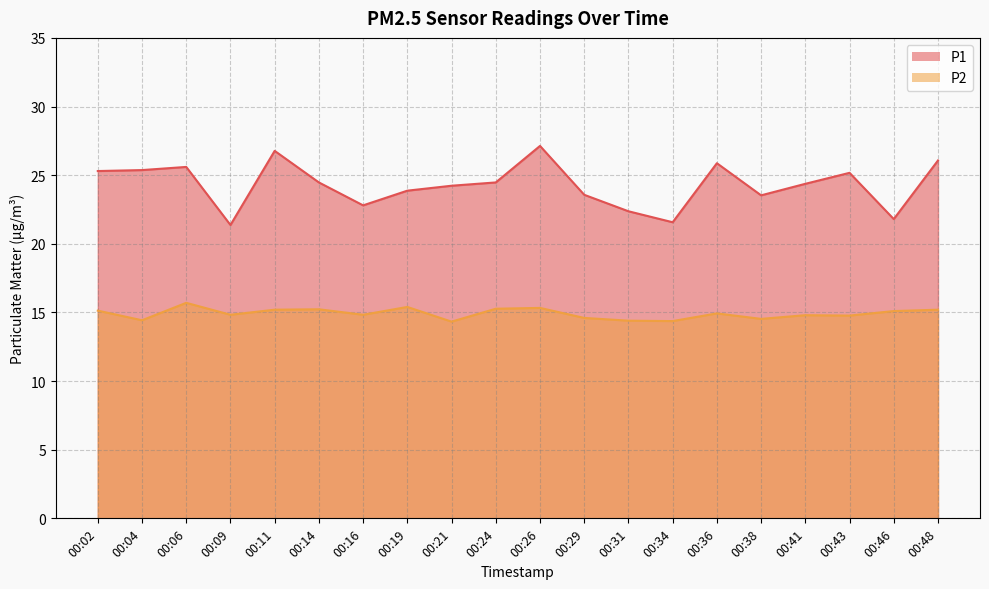

In P1, how many points are lower than both neighbors (excluding endpoints)?

5